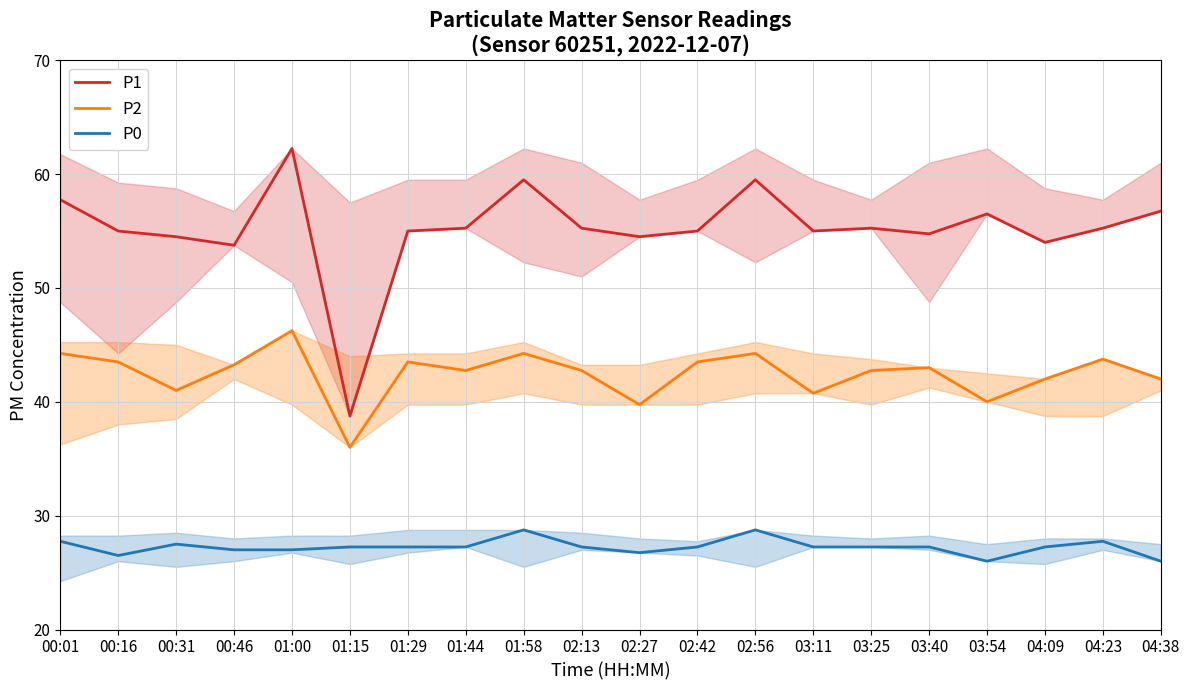

What is the smallest value displayed?

26.0